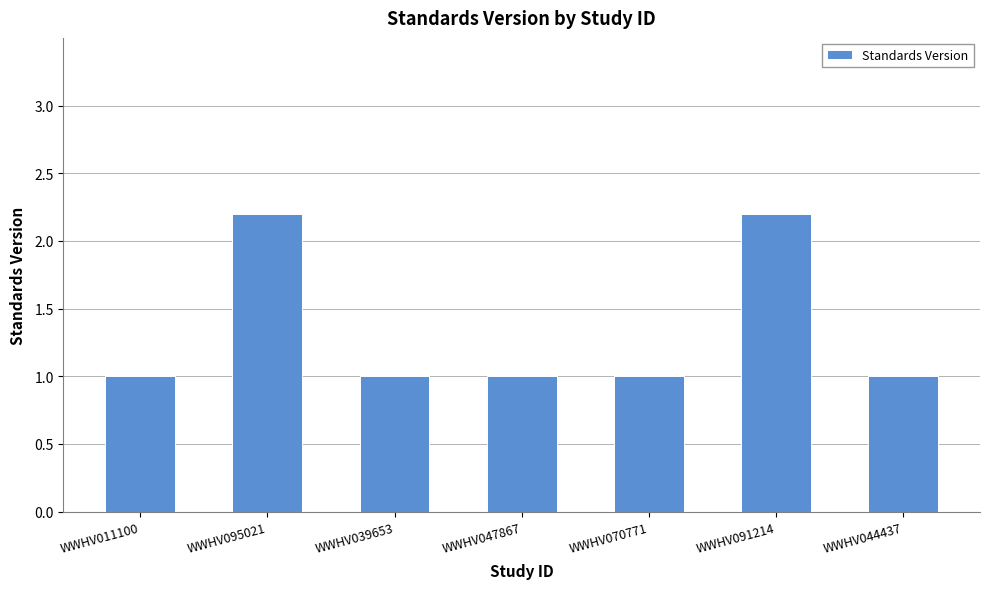

Which has a higher value, WWHV091214 or WWHV047867?

WWHV091214